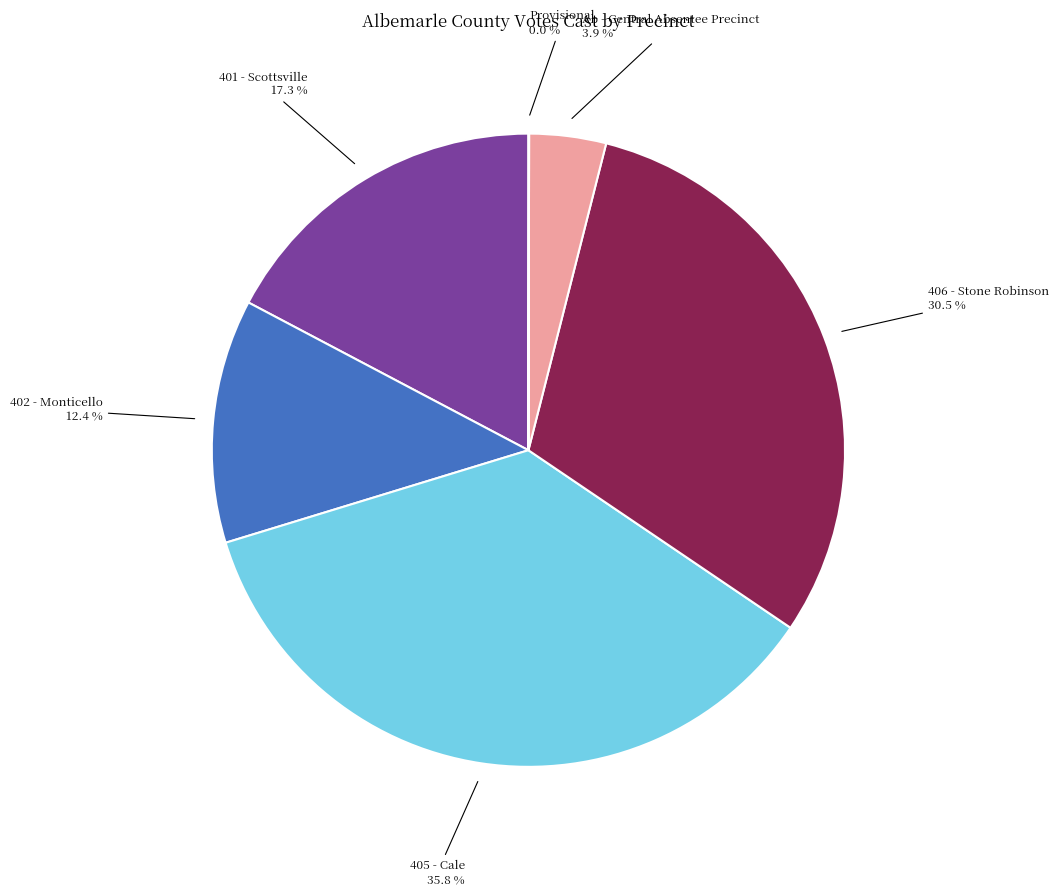

Is there a majority slice in this chart?

No